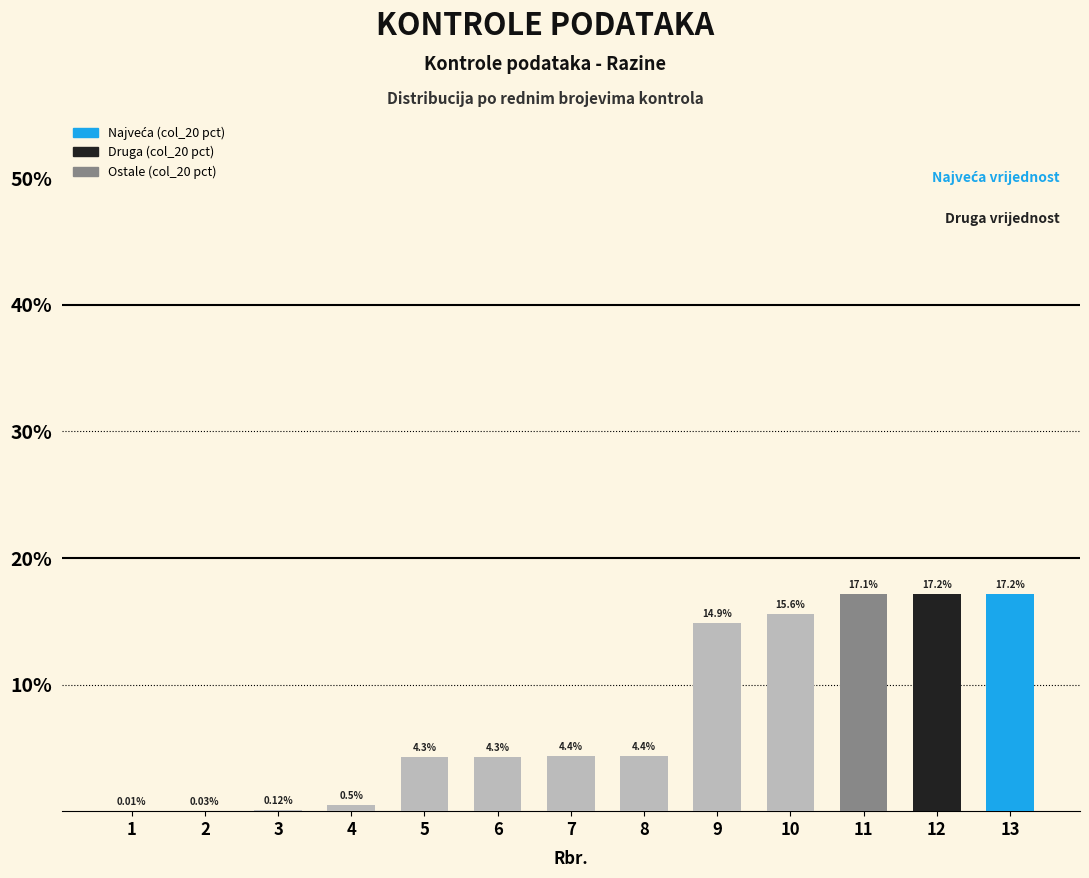

What is the sum of all values?

100.0